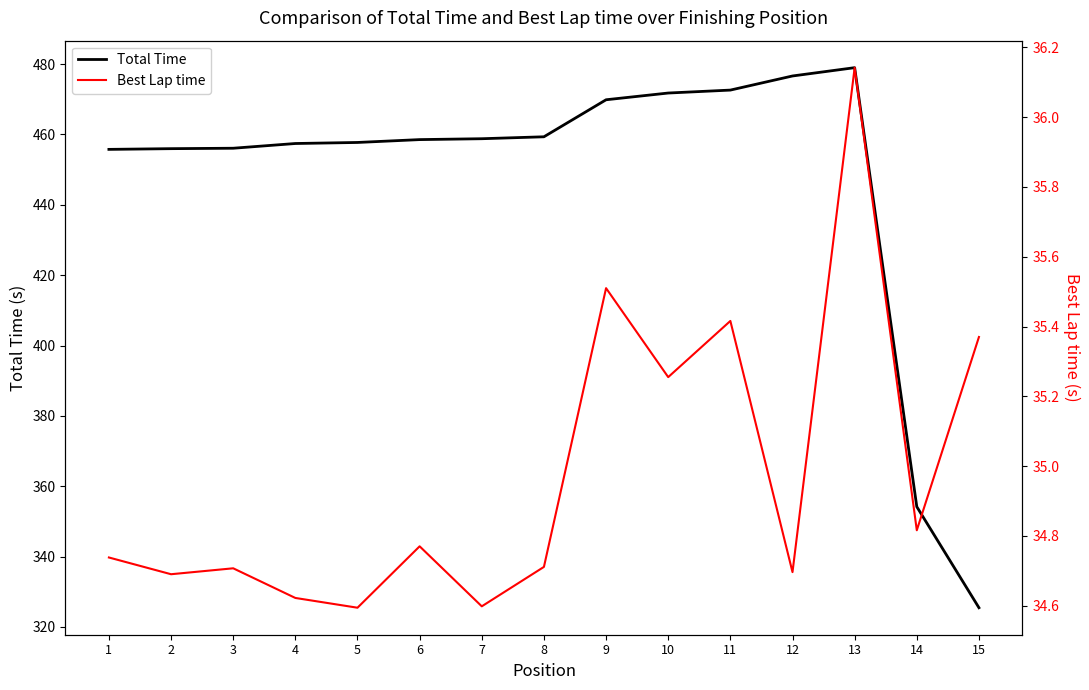

What is the difference between the highest and lowest values at 14?

319.4